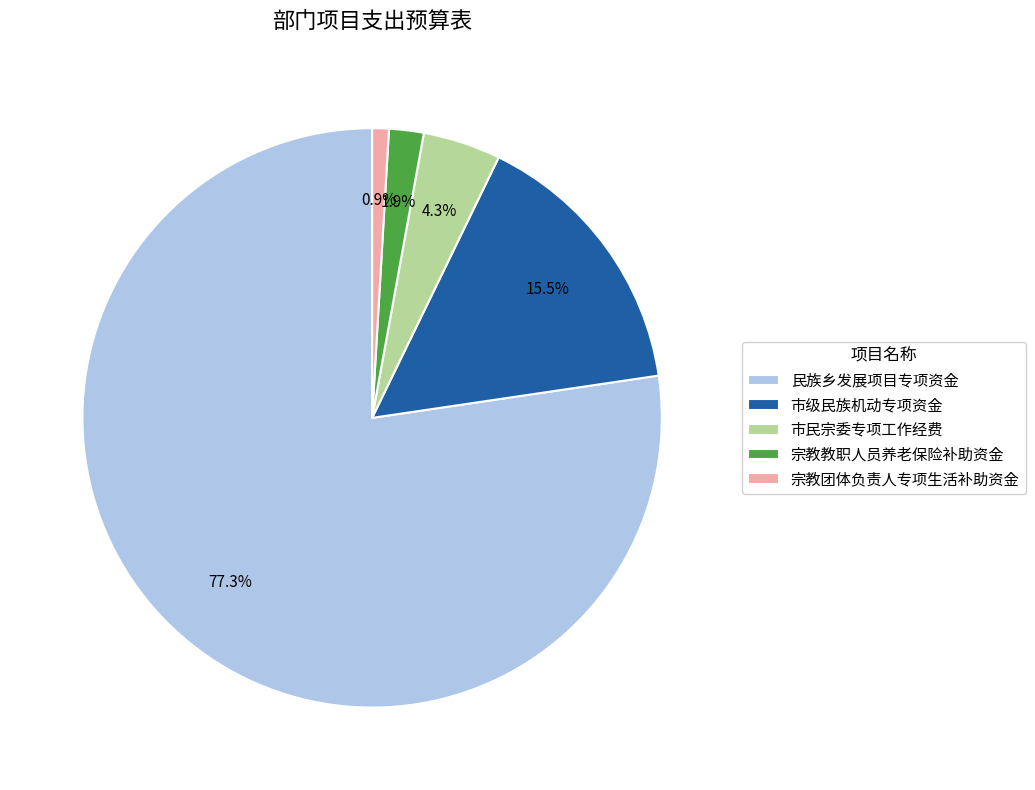

Does 民族乡发展项目专项资金 represent more than half of the total?

Yes